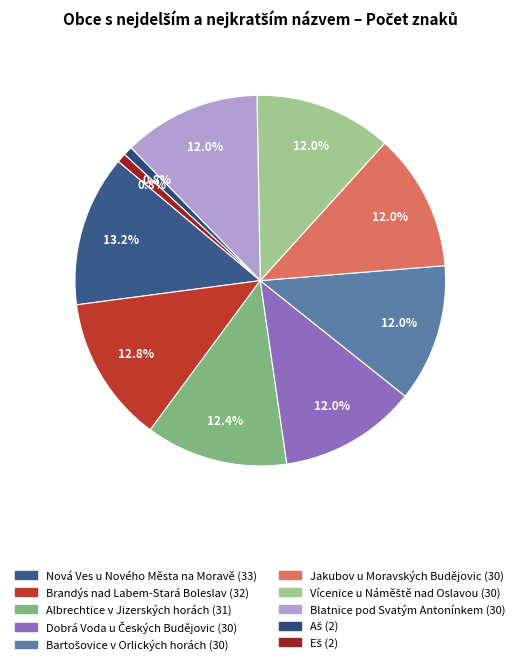

How many segments does this pie chart have?

10